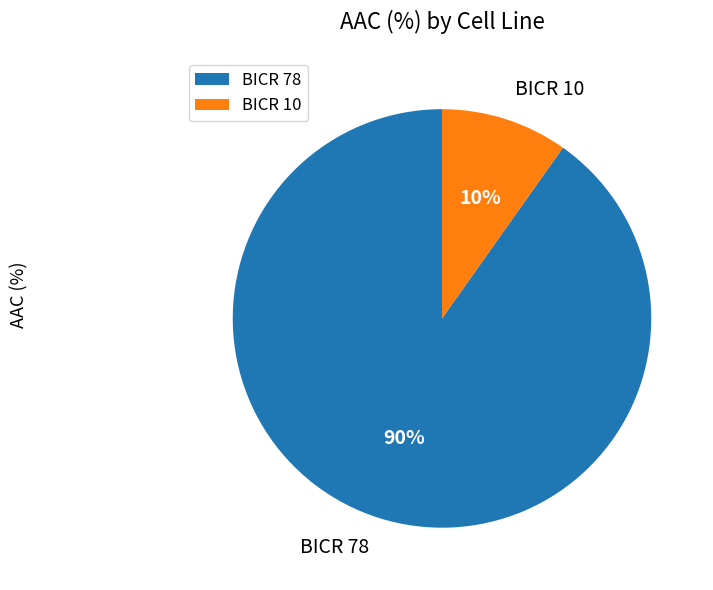

Between BICR 78 and BICR 10, which is larger?

BICR 78